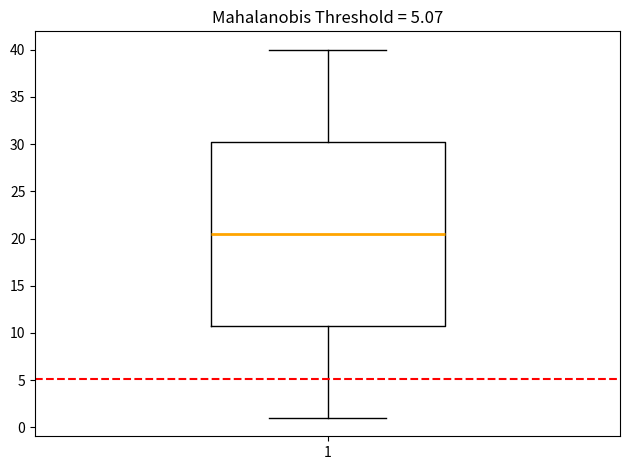

Transcribe this box plot: give where the median line is, the range the box spans, and where the two whiskers end, as read against the y-axis. The values are not printed on the chart, so give them approximately, as read against the axis.

median 20.5, box 11.0 to 30.5, whiskers 1.0 to 40.0